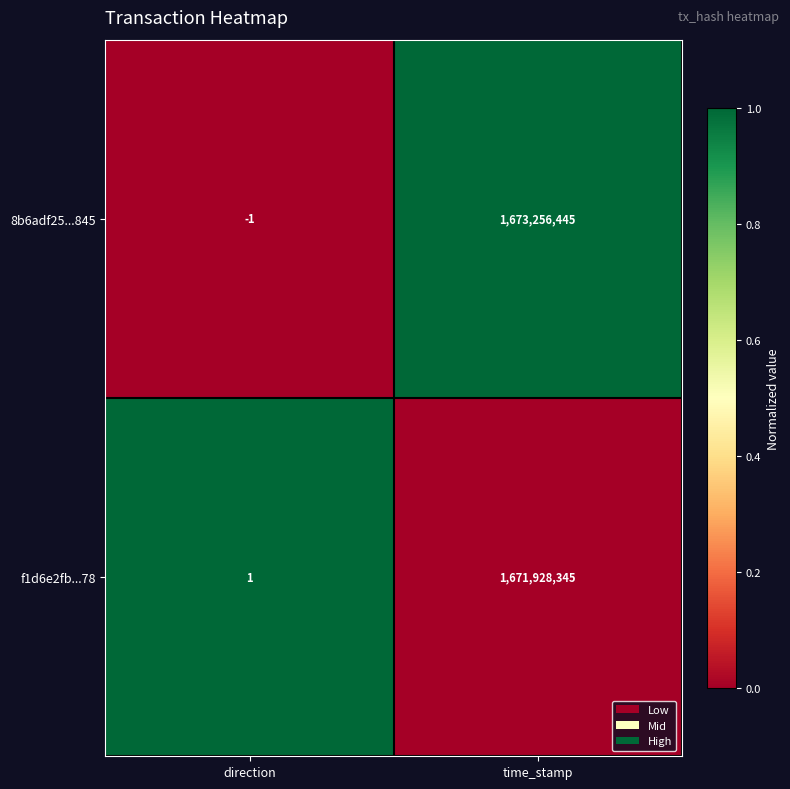

How many categories are shown in the chart?

2